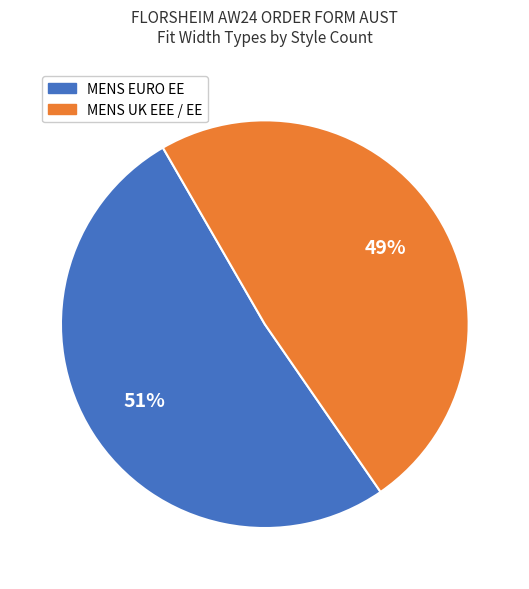

Is there any slice that represents more than half of the pie?

Yes